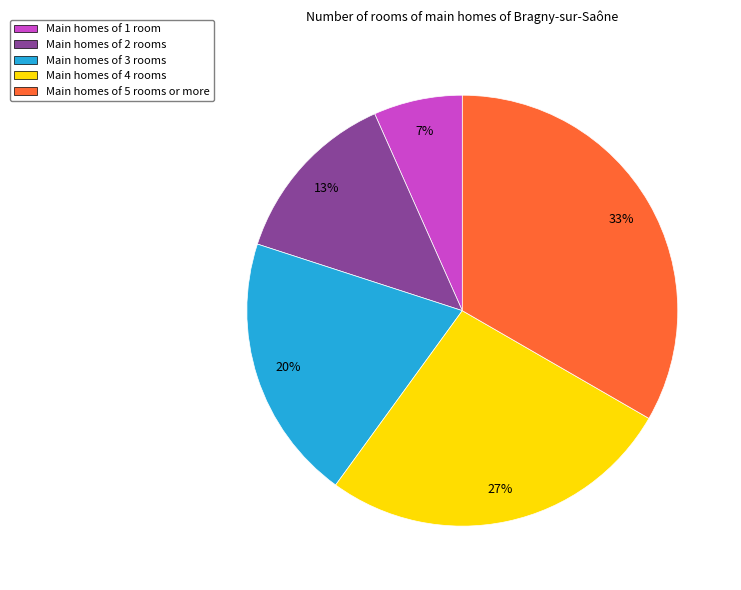

Which category has the biggest portion of the pie?

Main homes of 5 rooms or more